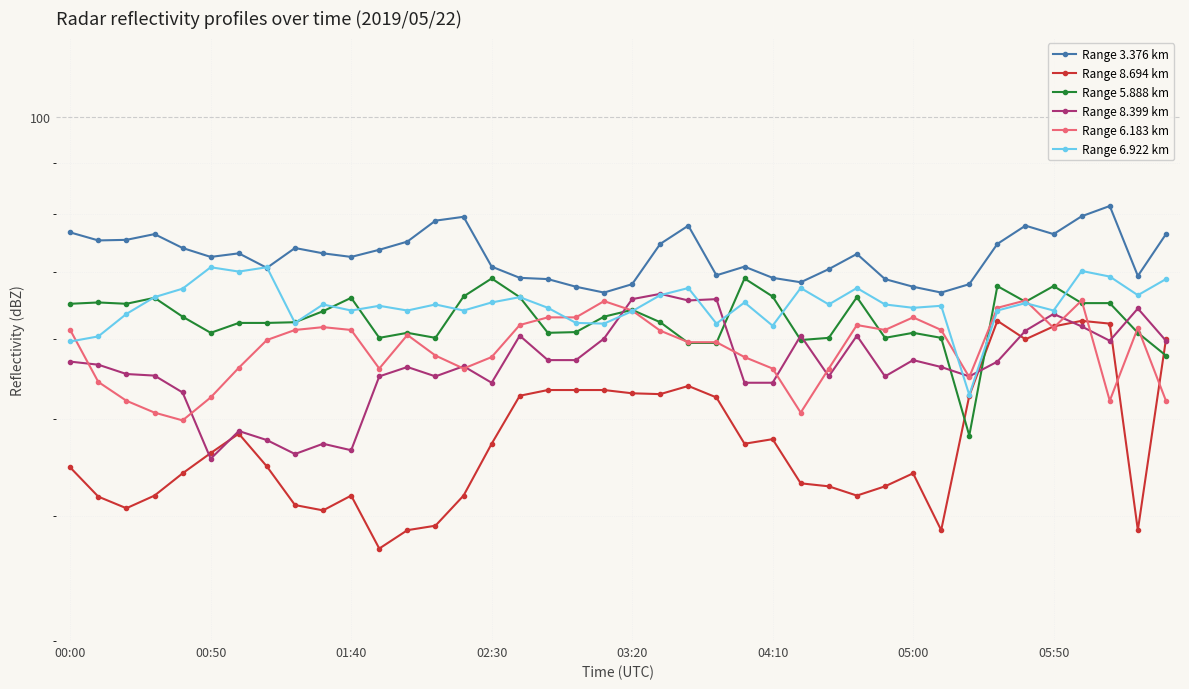

What is the highest value of the Range 3.376 km series?

81.5